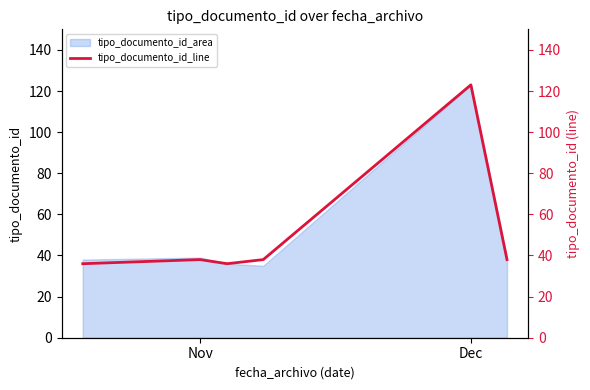

What is the average value?

52